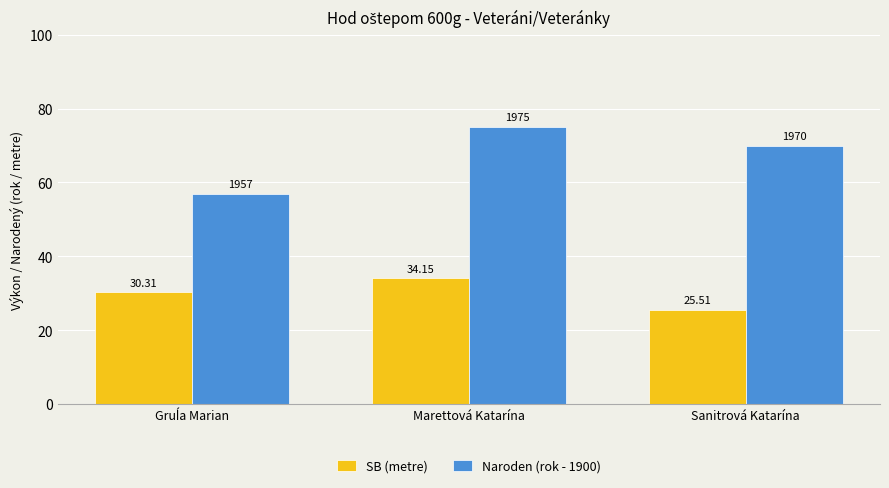

At Marettová Katarína, list the series in order from smallest to largest.

SB (metre), Naroden (rok - 1900)